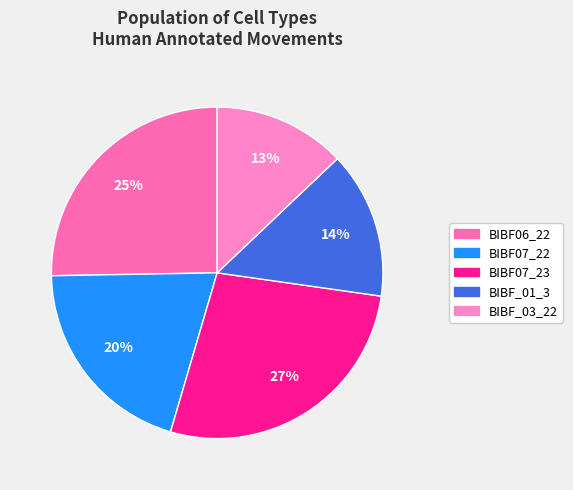

How many segments does this pie chart have?

5